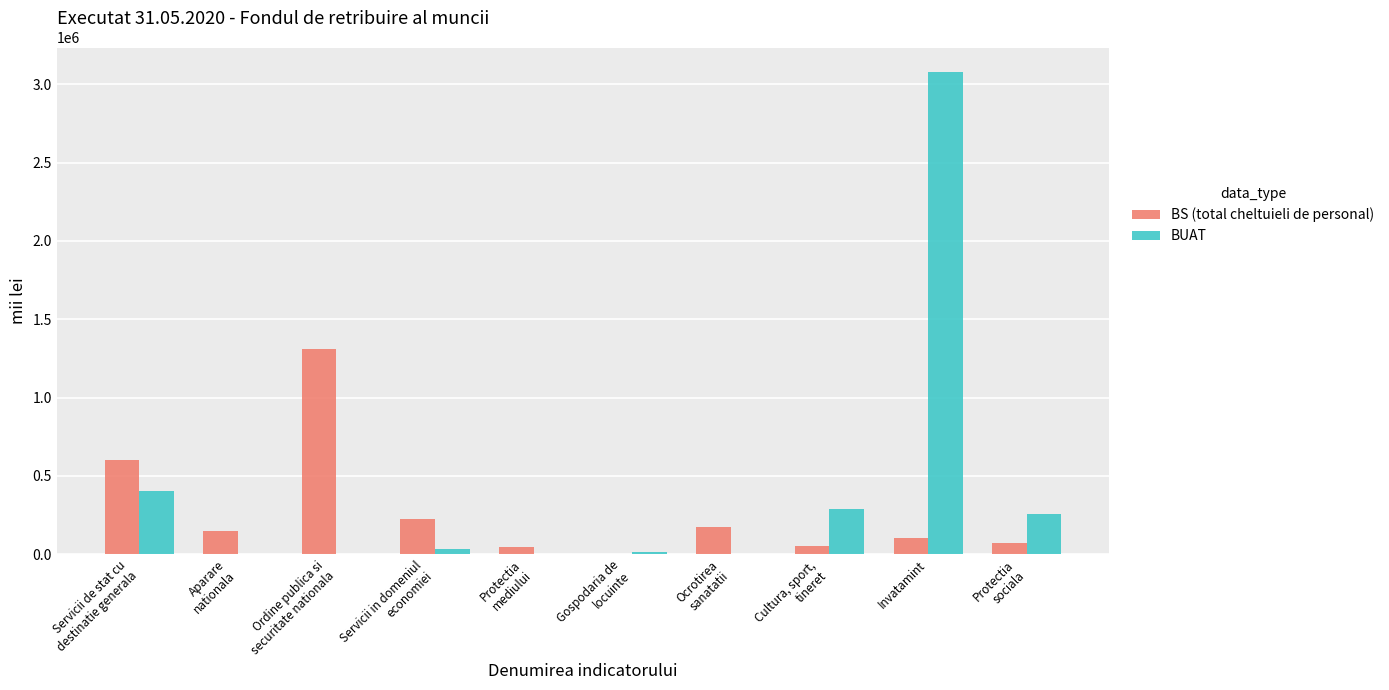

At which category is the sum across all series the highest?

Invatamint